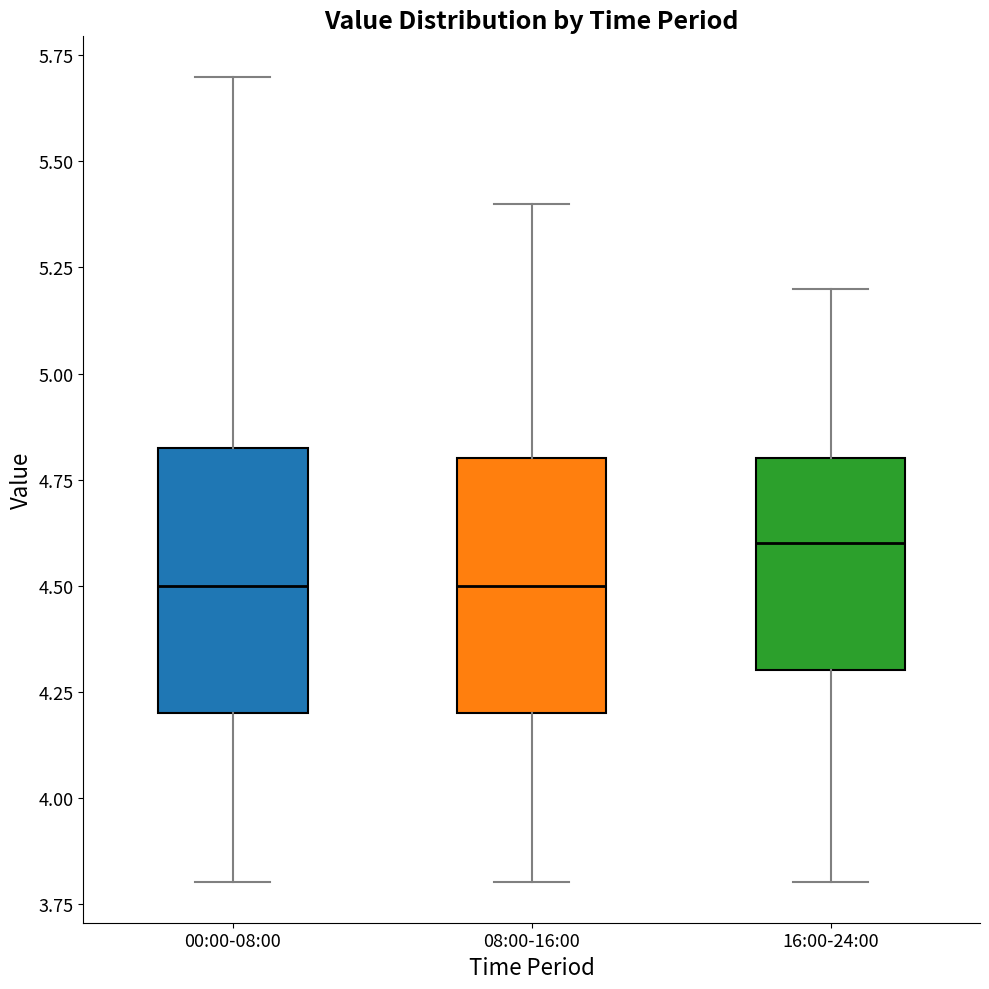

Reading left to right, transcribe this box plot: for each box, give where its median line is, the range the box spans, and where its two whiskers end, as read against the y-axis. The values are not printed on the chart, so give them approximately, as read against the axis.

00:00-08:00: median 4.50, box 4.20 to 4.85, whiskers 3.80 to 5.70
08:00-16:00: median 4.50, box 4.20 to 4.80, whiskers 3.80 to 5.40
16:00-24:00: median 4.60, box 4.30 to 4.80, whiskers 3.80 to 5.20